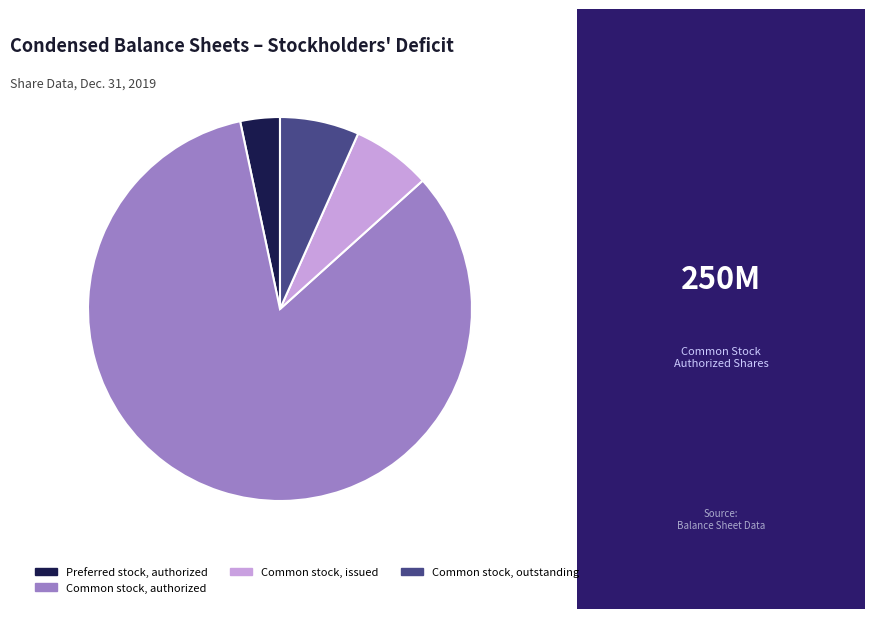

Which category has the smallest portion of the pie?

Preferred stock, authorized